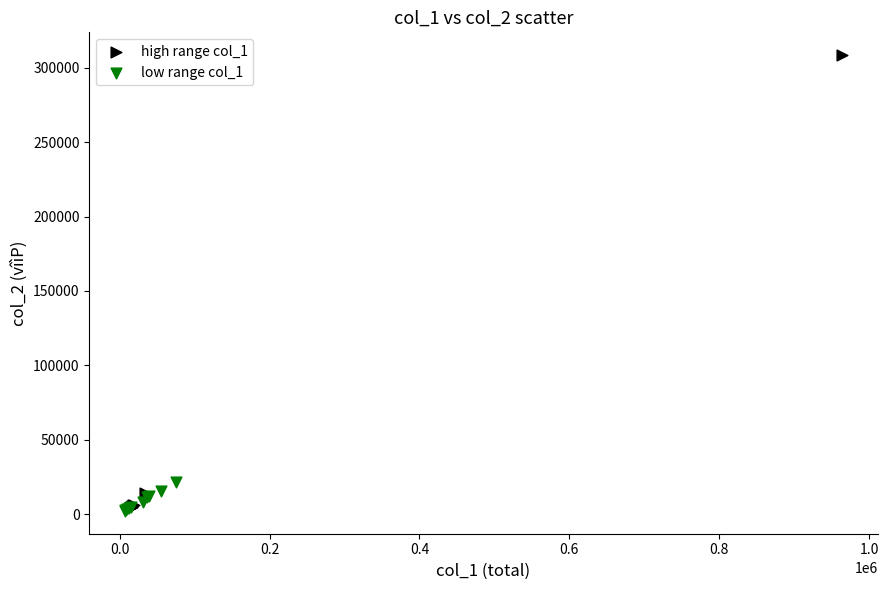

Which series reaches the maximum Y coordinate?

high range col_1